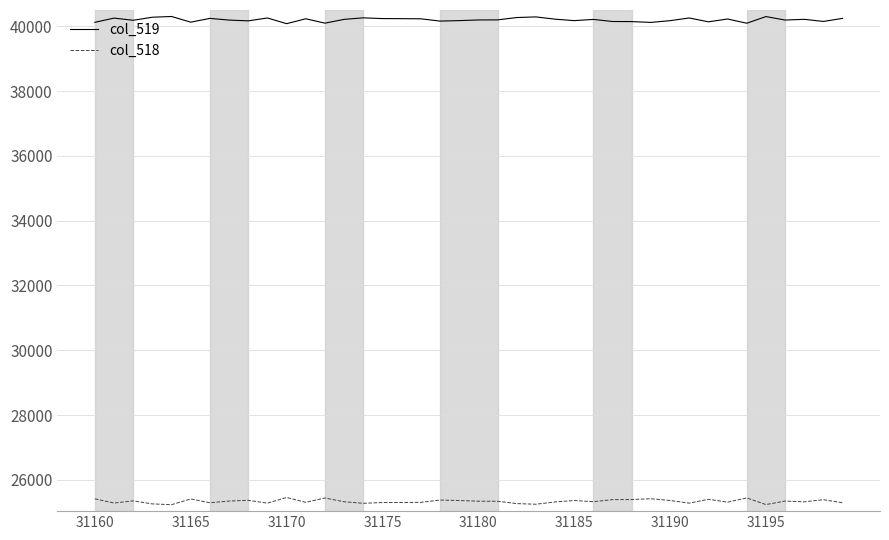

What is the minimum value shown in the chart?

25235